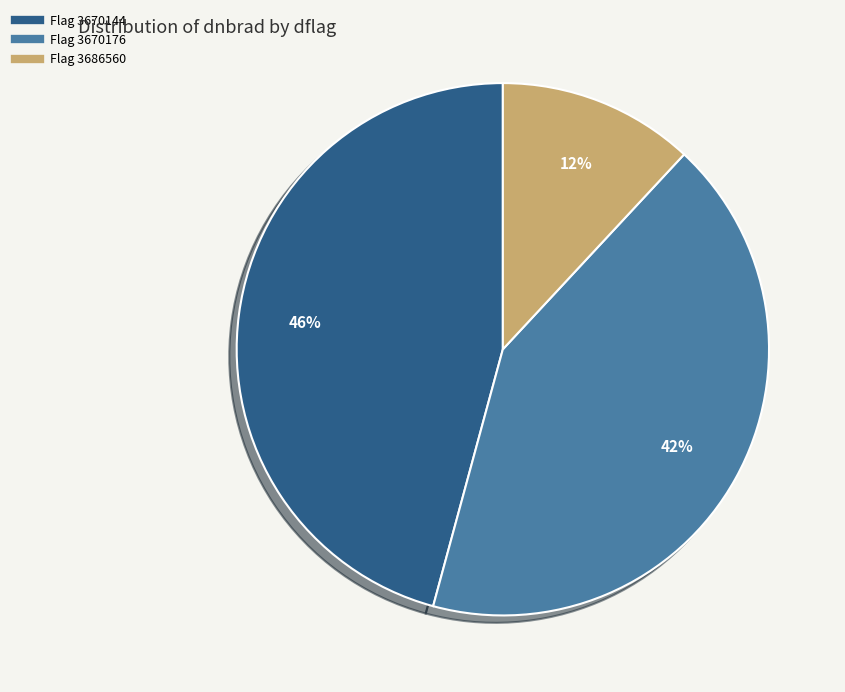

To the nearest percent, what is the average slice percentage?

33%